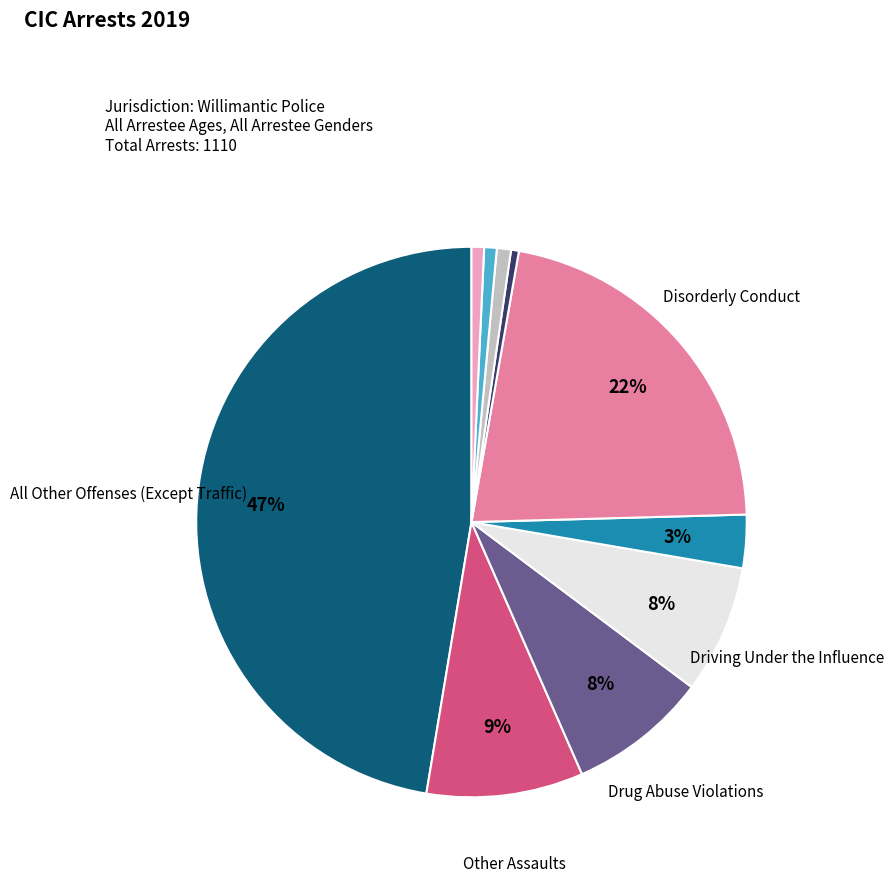

Is there a majority slice in this chart?

No